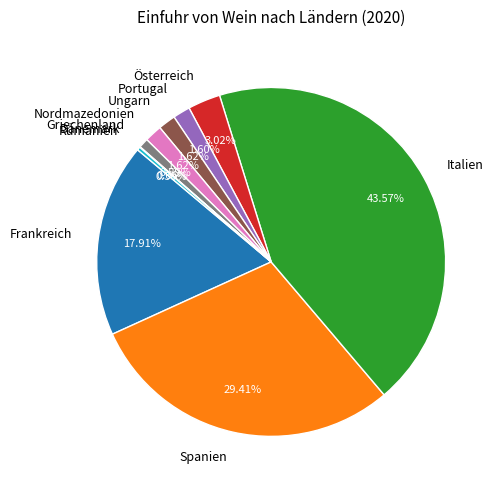

Does Ungarn represent more than half of the total?

No